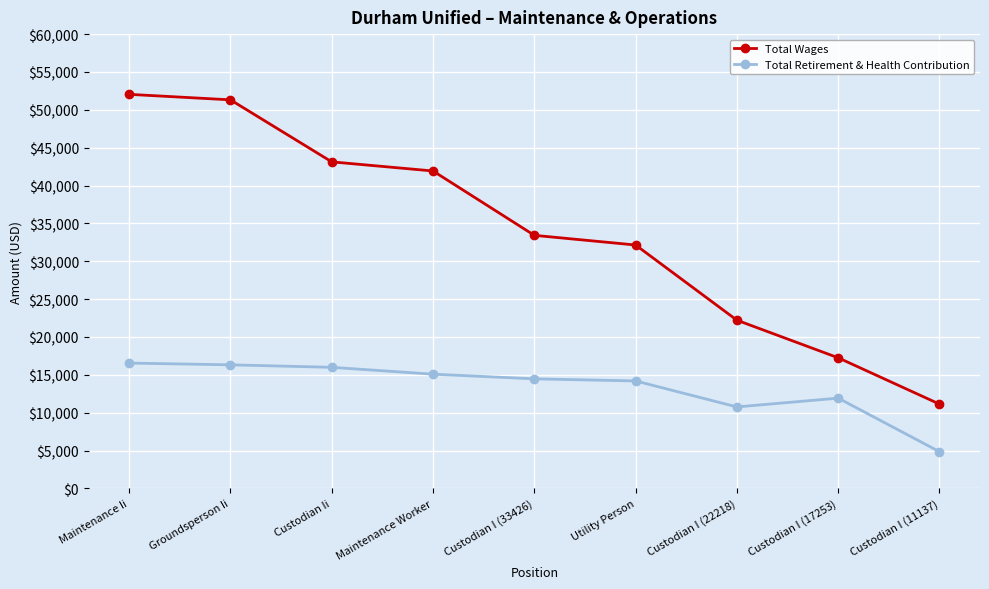

What is the highest value of the Total Retirement & Health Contribution series?

16554